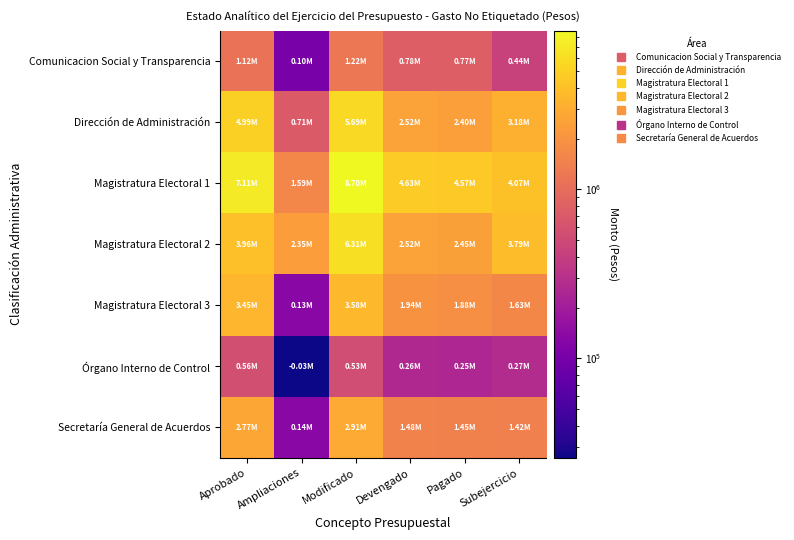

Which has a higher value, Devengado or Pagado?

Devengado